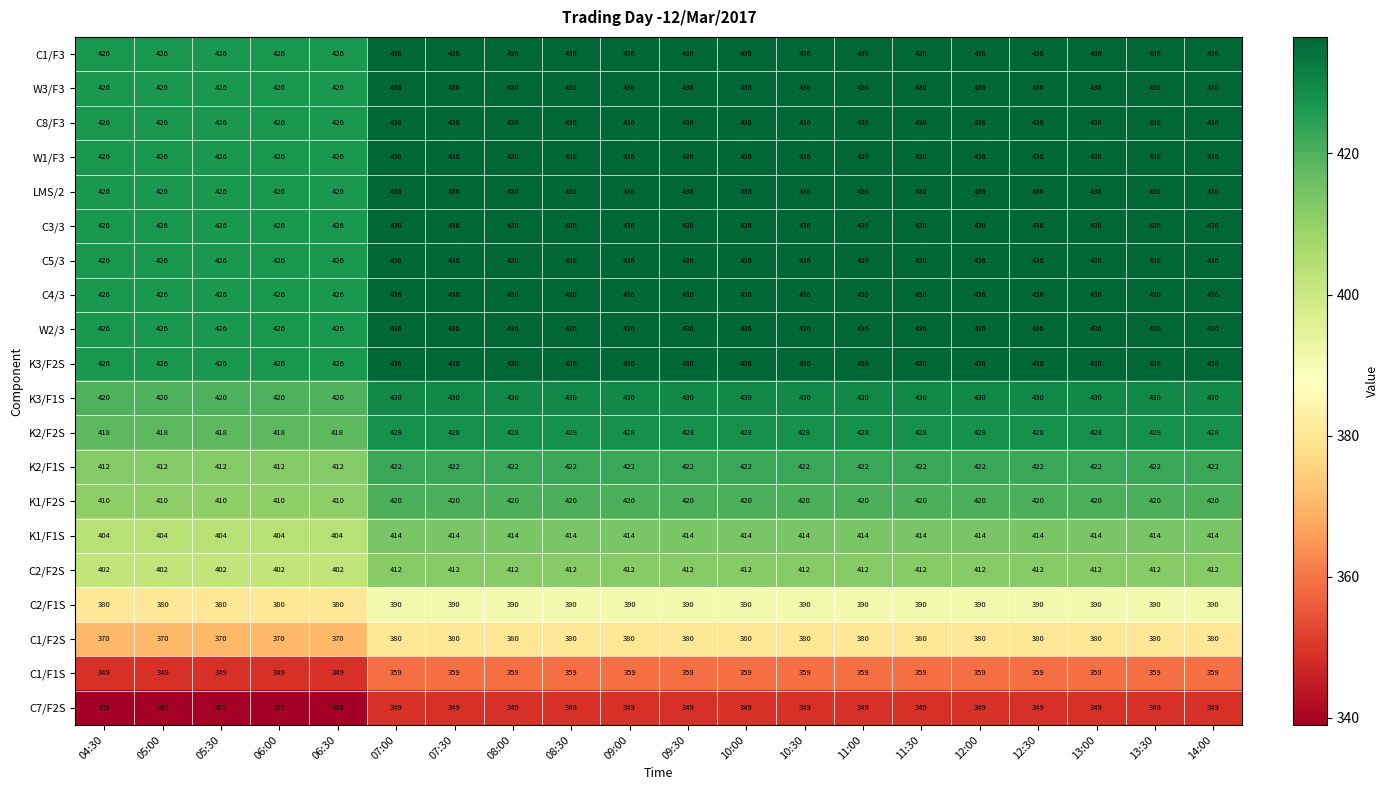

Is the value of K2/F1S at 07:00 greater than the value of LMS/2 at 04:30?

No